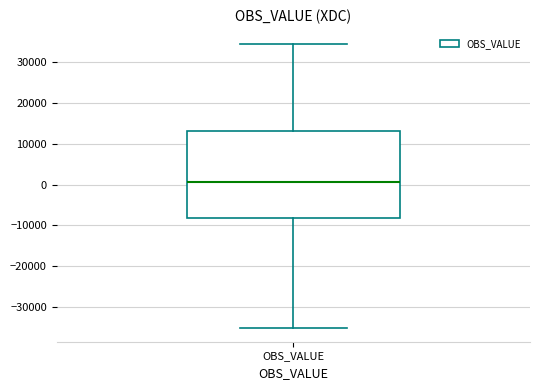

Where is the upper edge of the box for OBS_VALUE on the y-axis? The values are not printed on the chart, so give them approximately, as read against the axis.

13000